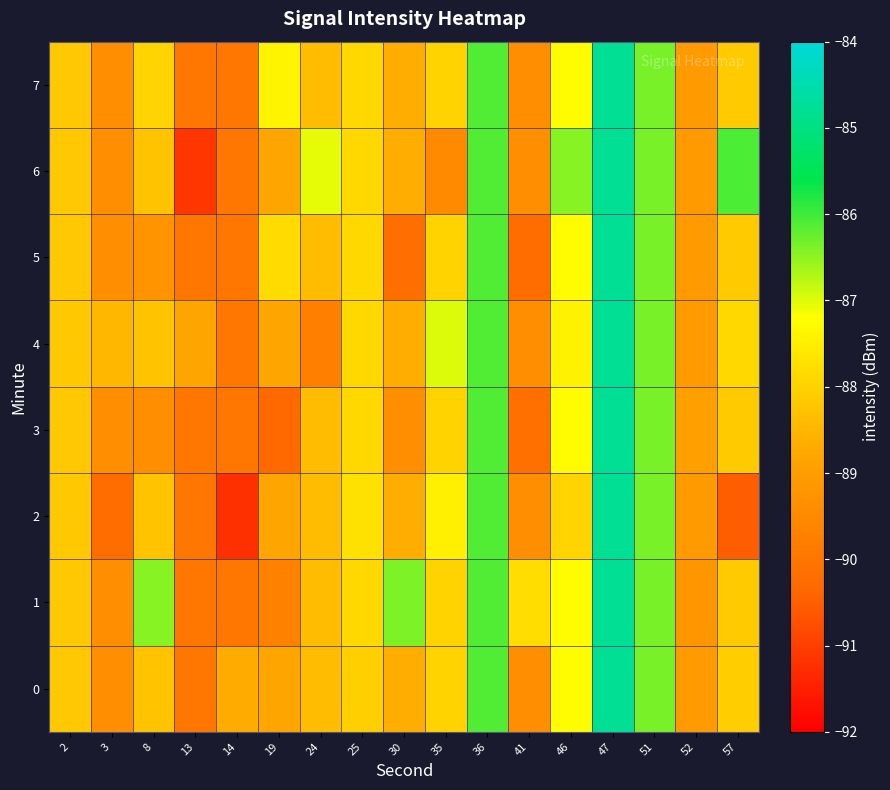

Rank the series by their maximum value, from lowest to highest.

row_0, row_1, row_2, row_3, row_4, row_5, row_6, row_7